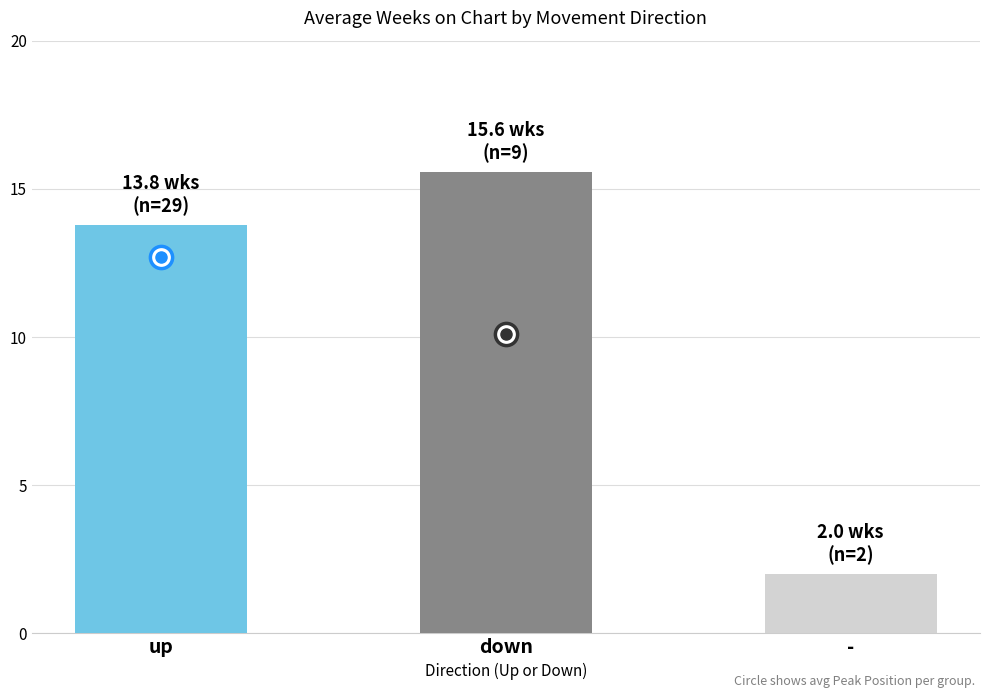

At which label is the value closest to 8?

up